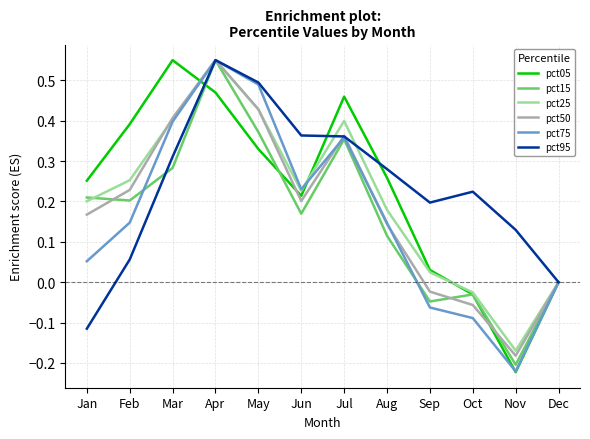

How many interior local valleys does the pct75 series have?

2